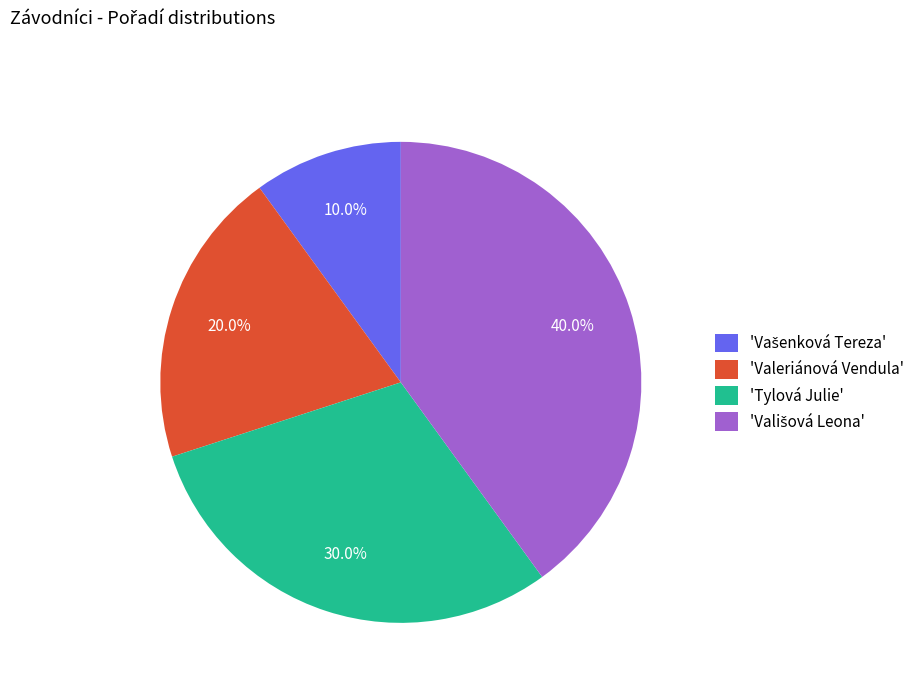

Does 'Valeriánová Vendula' account for over 50% of the chart?

No